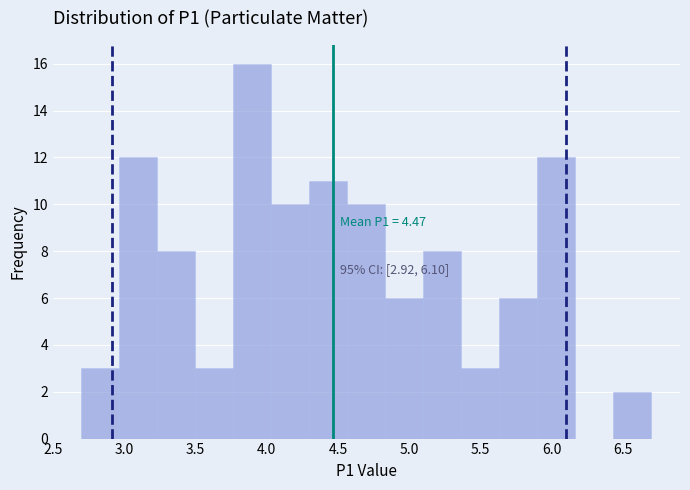

Over which range of the x-axis is the bar tallest?

3.75 to 4.05